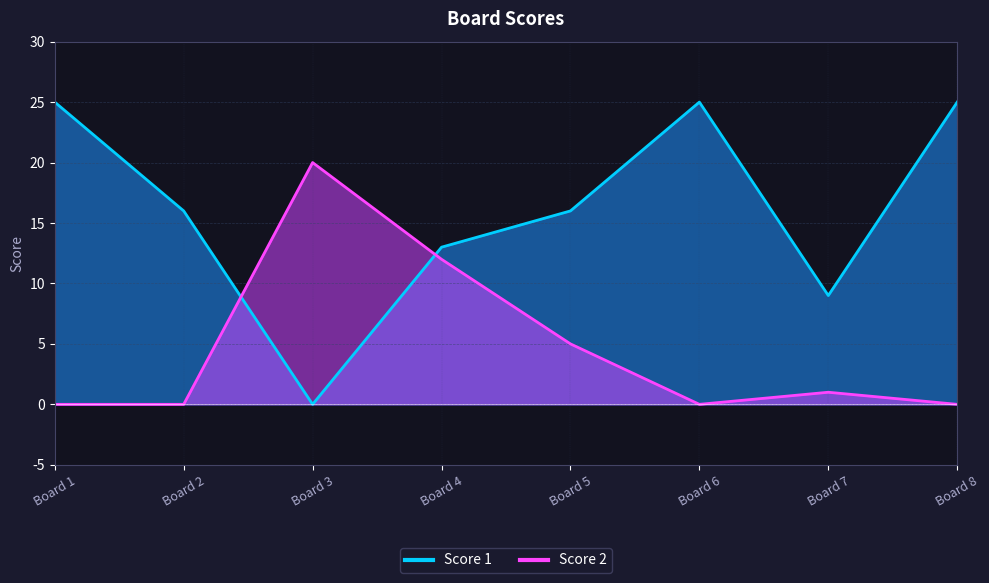

What is the sum of the Score 1 values at Board 7 and Board 8?

34